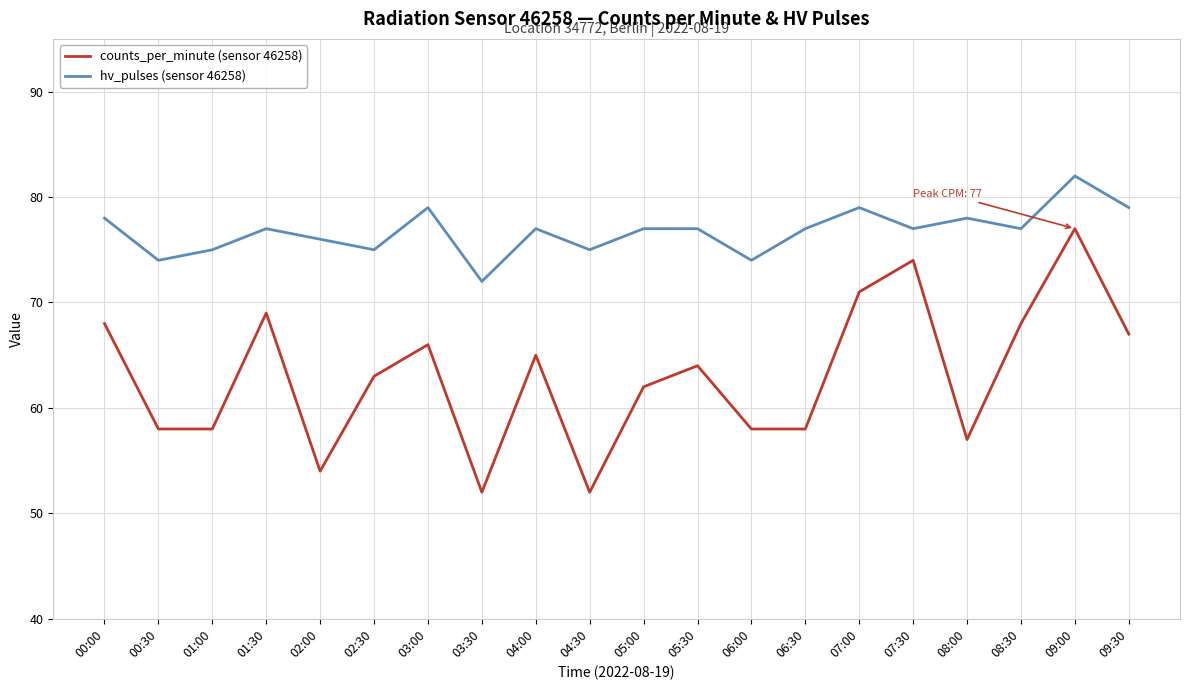

Count the hv_pulses (sensor 46258) values in the range 75 to 78.

13